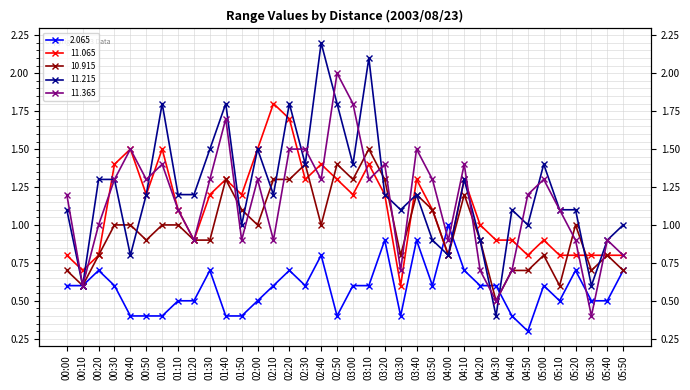

Reading left to right, extract all data points from this chart.

2.065: 00:00=0.6	00:10=0.6	00:20=0.7	00:30=0.6	00:40=0.4	00:50=0.4	01:00=0.4	01:10=0.5	01:20=0.5	01:30=0.7	01:40=0.4	01:50=0.4	02:00=0.5	02:10=0.6	02:20=0.7	02:30=0.6	02:40=0.8	02:50=0.4	03:00=0.6	03:10=0.6	03:20=0.9	03:30=0.4	03:40=0.9	03:50=0.6	04:00=1.0	04:10=0.7	04:20=0.6	04:30=0.6	04:40=0.4	04:50=0.3	05:00=0.6	05:10=0.5	05:20=0.7	05:30=0.5	05:40=0.5	05:50=0.7
11.065: 00:00=0.8	00:10=0.7	00:20=0.8	00:30=1.4	00:40=1.5	00:50=1.2	01:00=1.5	01:10=1.1	01:20=0.9	01:30=1.2	01:40=1.3	01:50=1.2	02:00=1.5	02:10=1.8	02:20=1.7	02:30=1.3	02:40=1.4	02:50=1.3	03:00=1.2	03:10=1.4	03:20=1.2	03:30=0.6	03:40=1.3	03:50=1.1	04:00=0.8	04:10=1.3	04:20=1.0	04:30=0.9	04:40=0.9	04:50=0.8	05:00=0.9	05:10=0.8	05:20=0.8	05:30=0.8	05:40=0.8	05:50=0.8
10.915: 00:00=0.7	00:10=0.6	00:20=0.8	00:30=1.0	00:40=1.0	00:50=0.9	01:00=1.0	01:10=1.0	01:20=0.9	01:30=0.9	01:40=1.3	01:50=1.1	02:00=1.0	02:10=1.3	02:20=1.3	02:30=1.4	02:40=1.0	02:50=1.4	03:00=1.3	03:10=1.5	03:20=1.3	03:30=0.8	03:40=1.2	03:50=1.1	04:00=0.8	04:10=1.2	04:20=0.9	04:30=0.5	04:40=0.7	04:50=0.7	05:00=0.8	05:10=0.6	05:20=1.0	05:30=0.7	05:40=0.8	05:50=0.7
11.215: 00:00=1.1	00:10=0.6	00:20=1.3	00:30=1.3	00:40=0.8	00:50=1.2	01:00=1.8	01:10=1.2	01:20=1.2	01:30=1.5	01:40=1.8	01:50=1.0	02:00=1.5	02:10=1.2	02:20=1.8	02:30=1.4	02:40=2.2	02:50=1.8	03:00=1.4	03:10=2.1	03:20=1.2	03:30=1.1	03:40=1.2	03:50=0.9	04:00=0.8	04:10=1.3	04:20=0.9	04:30=0.4	04:40=1.1	04:50=1.0	05:00=1.4	05:10=1.1	05:20=1.1	05:30=0.6	05:40=0.9	05:50=1.0
11.365: 00:00=1.2	00:10=0.6	00:20=1.0	00:30=1.3	00:40=1.5	00:50=1.3	01:00=1.4	01:10=1.1	01:20=0.9	01:30=1.3	01:40=1.7	01:50=0.9	02:00=1.3	02:10=0.9	02:20=1.5	02:30=1.5	02:40=1.3	02:50=2.0	03:00=1.8	03:10=1.3	03:20=1.4	03:30=0.7	03:40=1.5	03:50=1.3	04:00=0.9	04:10=1.4	04:20=0.7	04:30=0.5	04:40=0.7	04:50=1.2	05:00=1.3	05:10=1.1	05:20=0.9	05:30=0.4	05:40=0.9	05:50=0.8